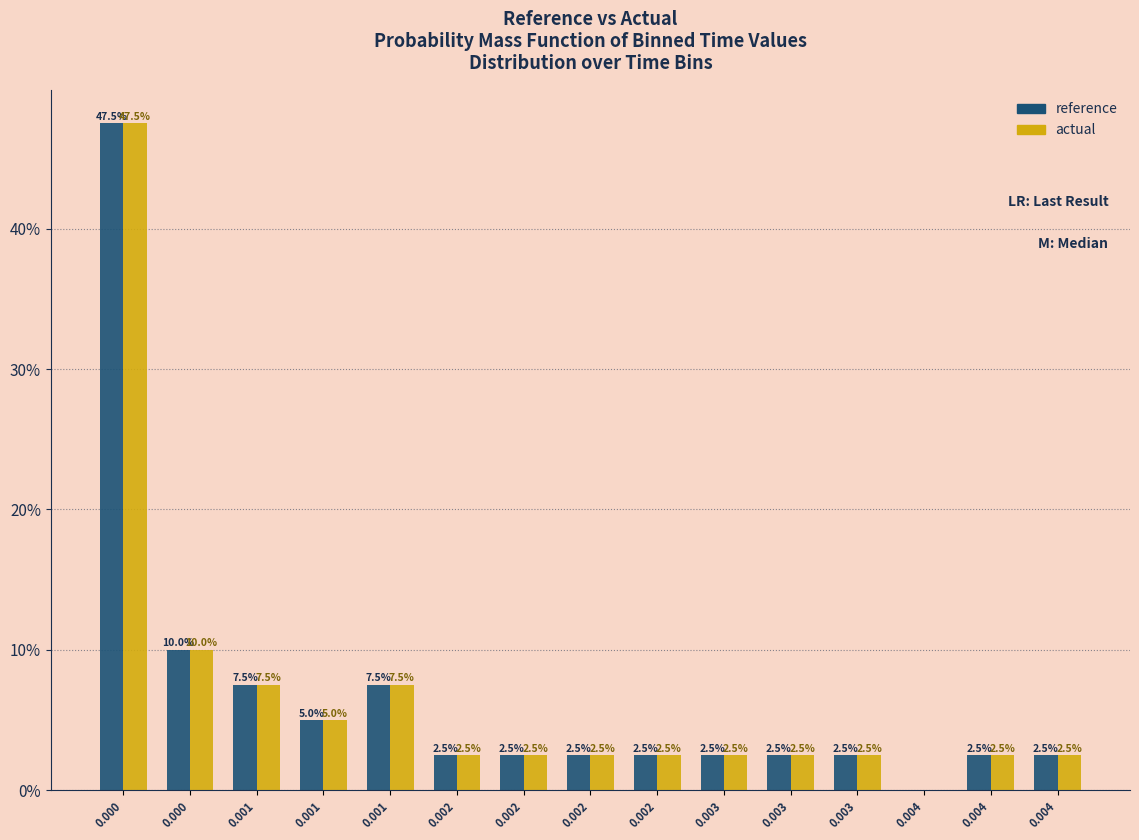

What are all the series names shown in the legend?

reference, actual